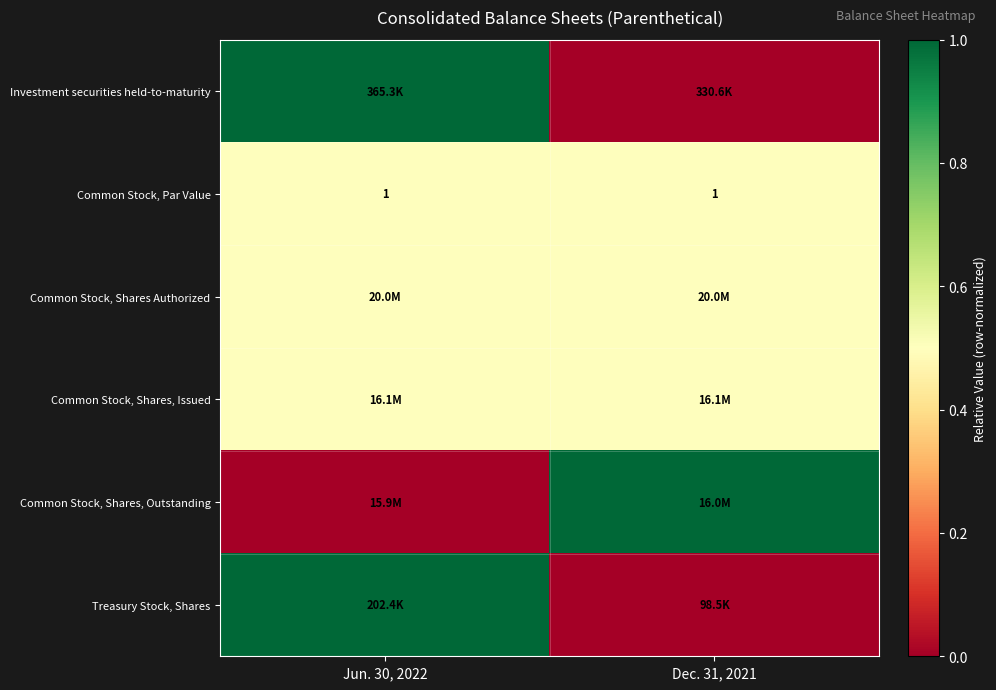

What is the average value of the Common Stock, Par Value series?

1.0